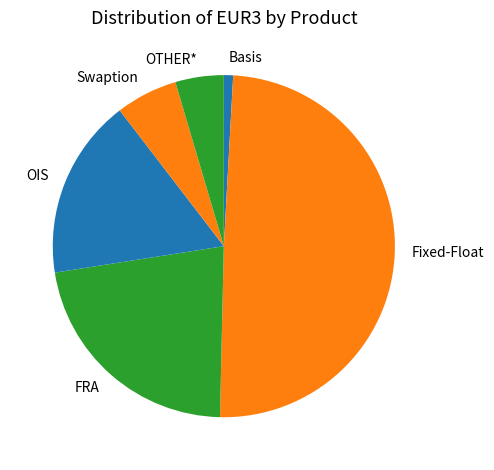

Which slice is the largest?

Fixed-Float